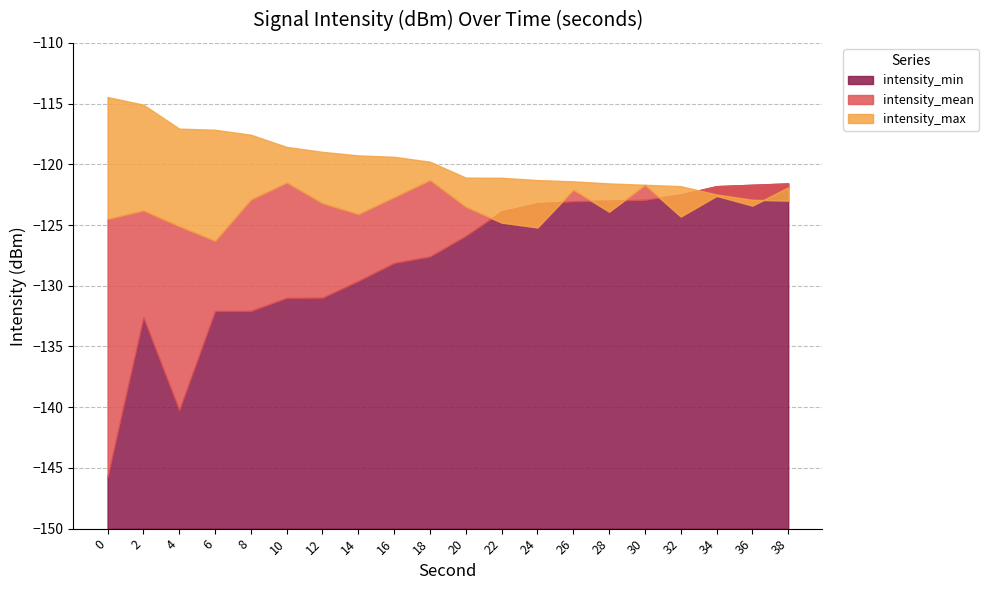

At how many categories does at least one series exceed -130?

20